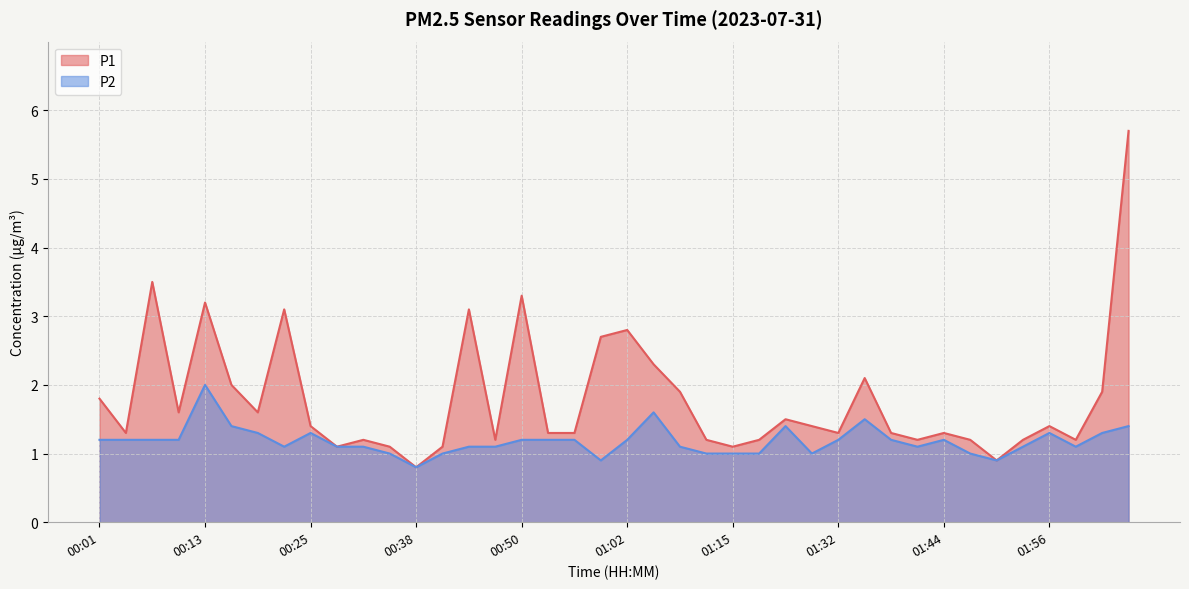

Reading left to right, what are all the values shown in this chart?

P1: 1.8	1.3	3.5	1.6	3.2	2.0	1.6	3.1	1.4	1.1	1.2	1.1	0.8	1.1	3.1	1.2	3.3	1.3	1.3	2.7	2.8	2.3	1.9	1.2	1.1	1.2	1.5	1.4	1.3	2.1	1.3	1.2	1.3	1.2	0.9	1.2	1.4	1.2	1.9	5.7
P2: 1.2	1.2	1.2	1.2	2.0	1.4	1.3	1.1	1.3	1.1	1.1	1.0	0.8	1.0	1.1	1.1	1.2	1.2	1.2	0.9	1.2	1.6	1.1	1.0	1.0	1.0	1.4	1.0	1.2	1.5	1.2	1.1	1.2	1.0	0.9	1.1	1.3	1.1	1.3	1.4